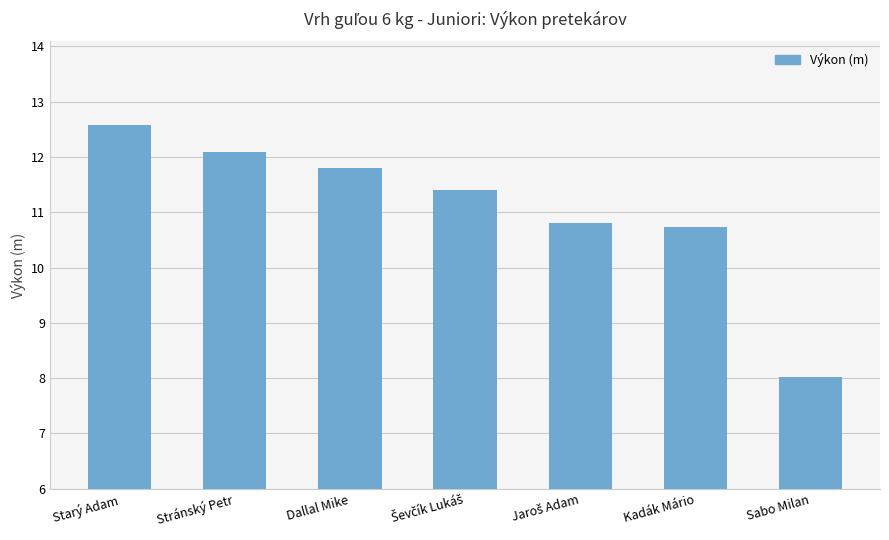

What is the change in value from Starý Adam to Stránský Petr?

-0.5